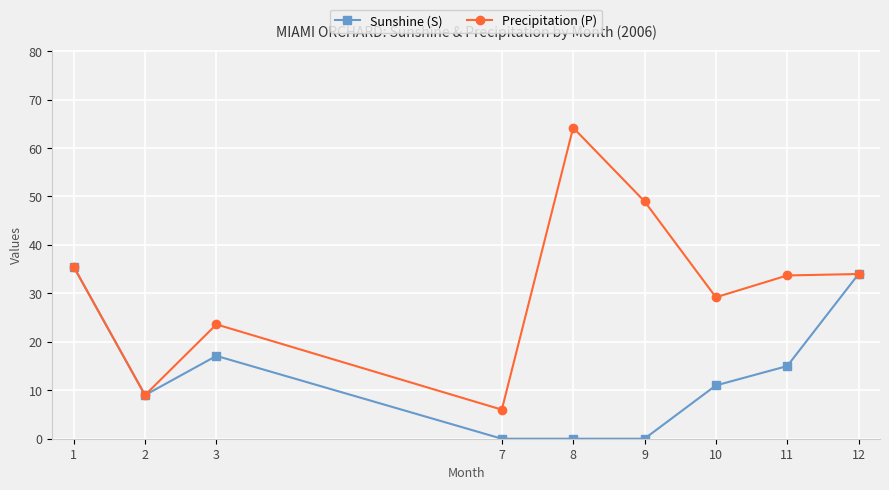

At how many categories does at least one series exceed 18?

7